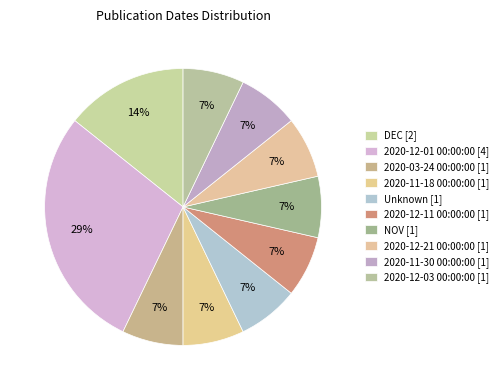

How many segments does this pie chart have?

10